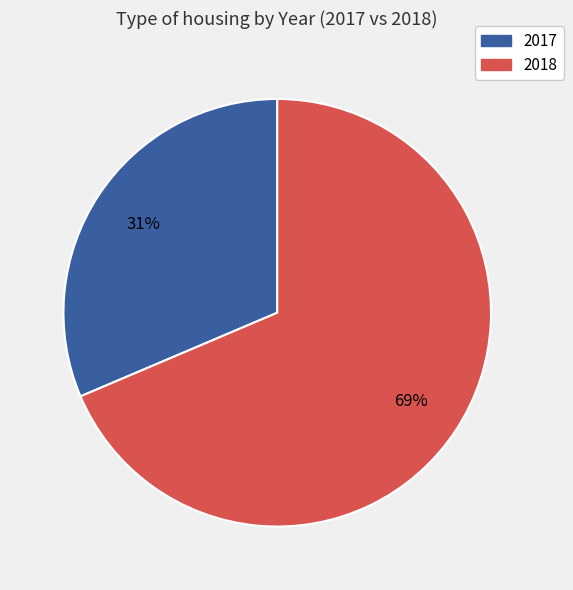

Which category has the biggest portion of the pie?

2018